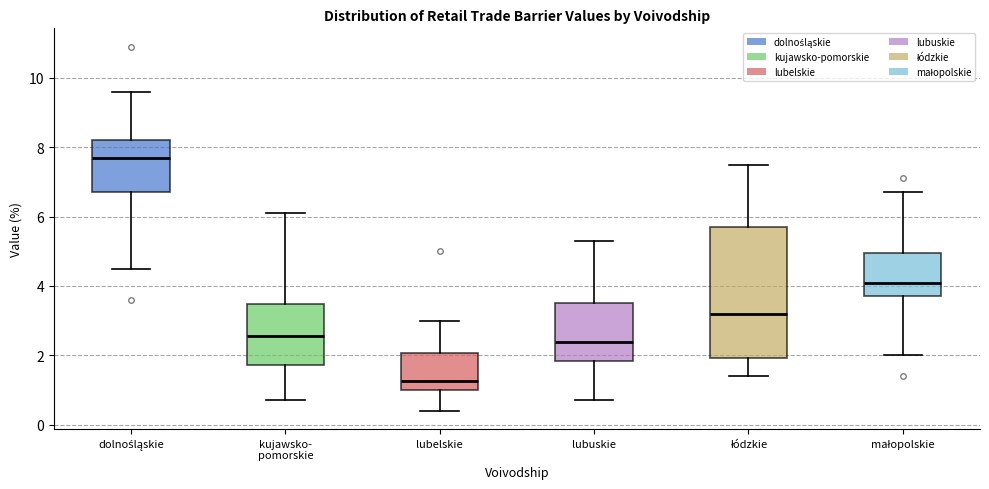

Reading left to right, transcribe this box plot: for each box, give where its median line is, the range the box spans, and where its two whiskers end, as read against the y-axis. The values are not printed on the chart, so give them approximately, as read against the axis.

dolnośląskie: median 7.8, box 6.8 to 8.2, whiskers 4.6 to 9.6
kujawsko- pomorskie: median 2.6, box 1.8 to 3.4, whiskers 0.8 to 6.2
lubelskie: median 1.2, box 1.0 to 2.0, whiskers 0.4 to 3.0
lubuskie: median 2.4, box 1.8 to 3.6, whiskers 0.8 to 5.4
łódzkie: median 3.2, box 2.0 to 5.8, whiskers 1.4 to 7.6
małopolskie: median 4.2, box 3.8 to 5.0, whiskers 2.0 to 6.8